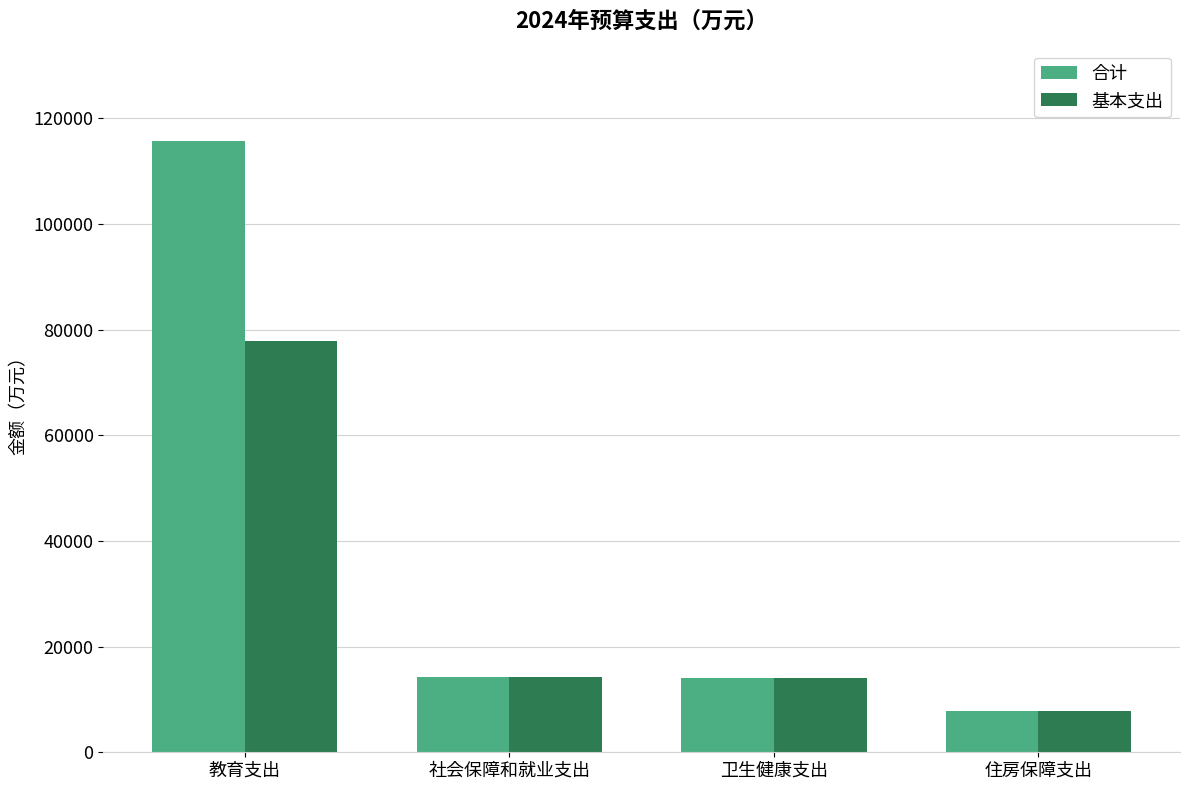

Rank the series by their maximum value, from highest to lowest.

合计, 基本支出